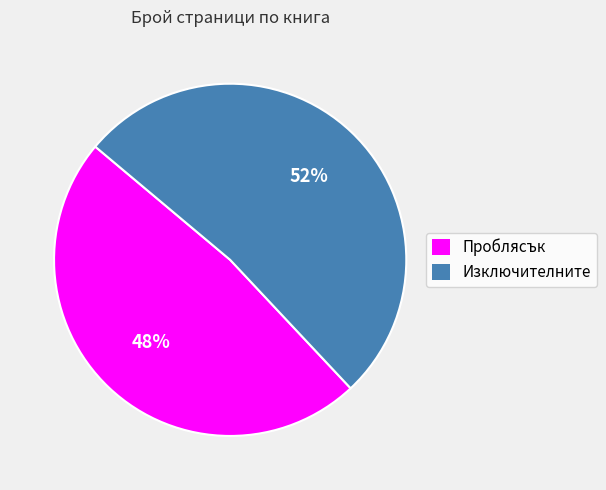

Combined, do Проблясък and Изключителните account for over 50%?

Yes